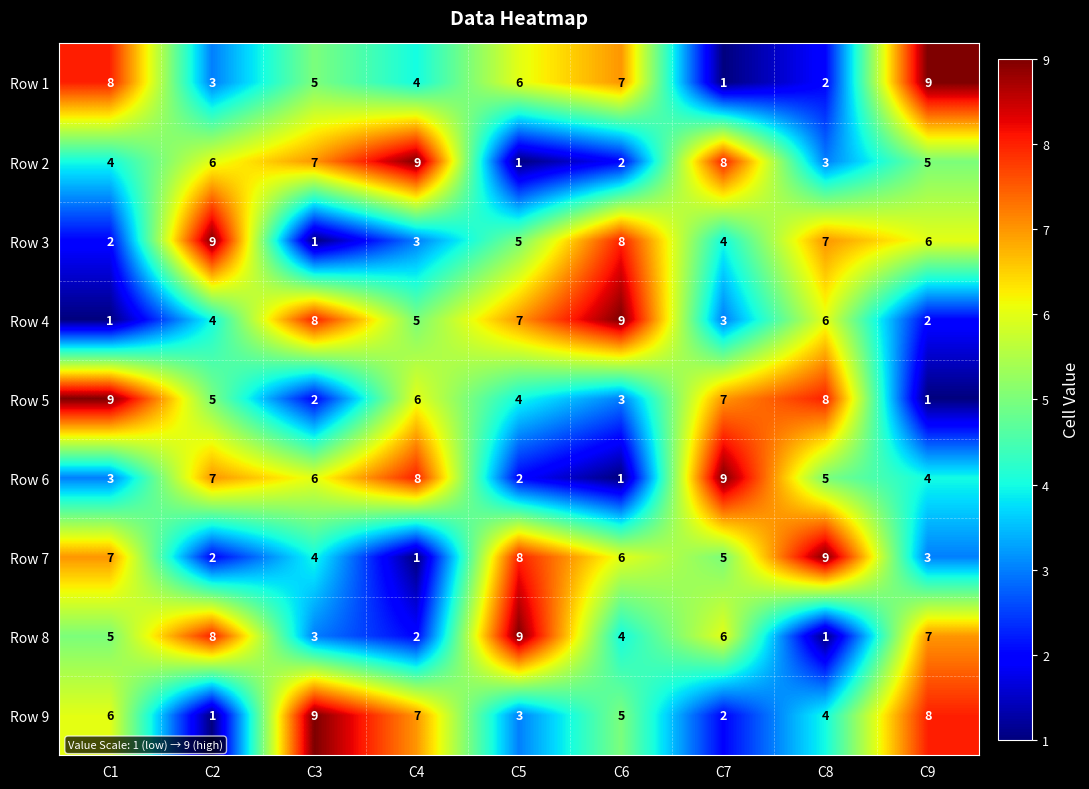

The Row 1 series shows 7 at C6. True or false?

True